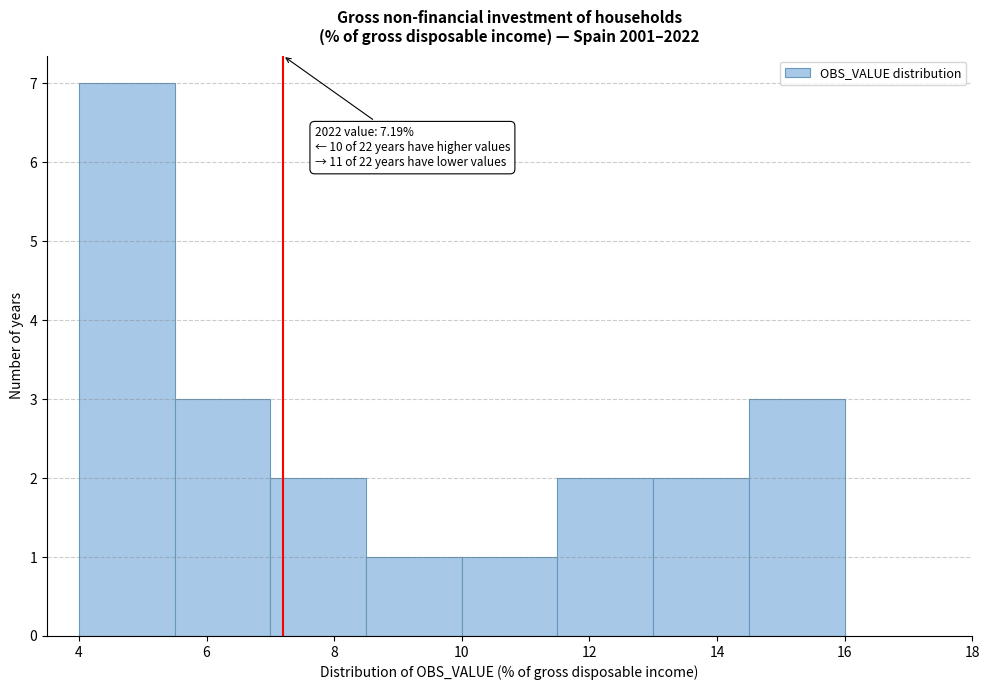

Which range on the x-axis has the tallest bar?

4.0 to 5.5